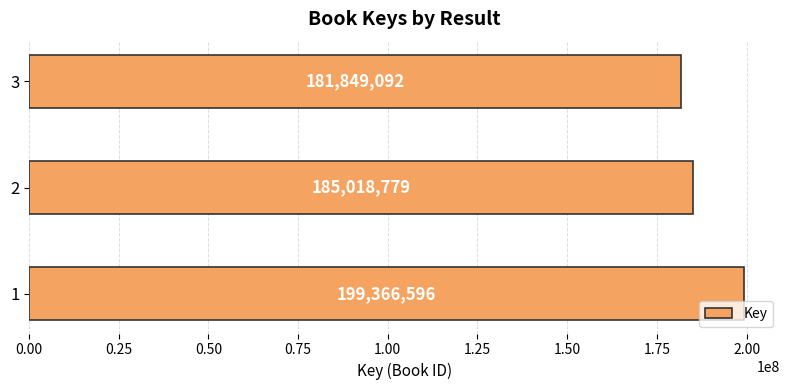

At which category does the chart reach its minimum across all series?

3